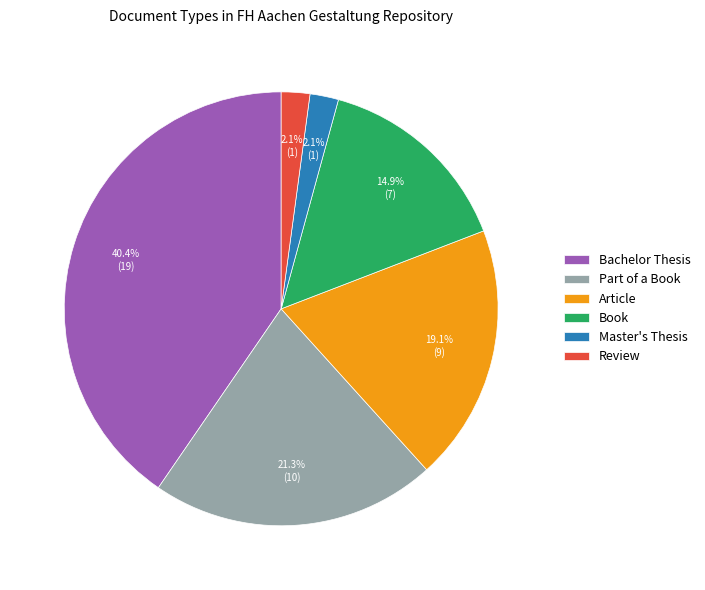

True or false: Master's Thesis accounts for 2% of the total.

True